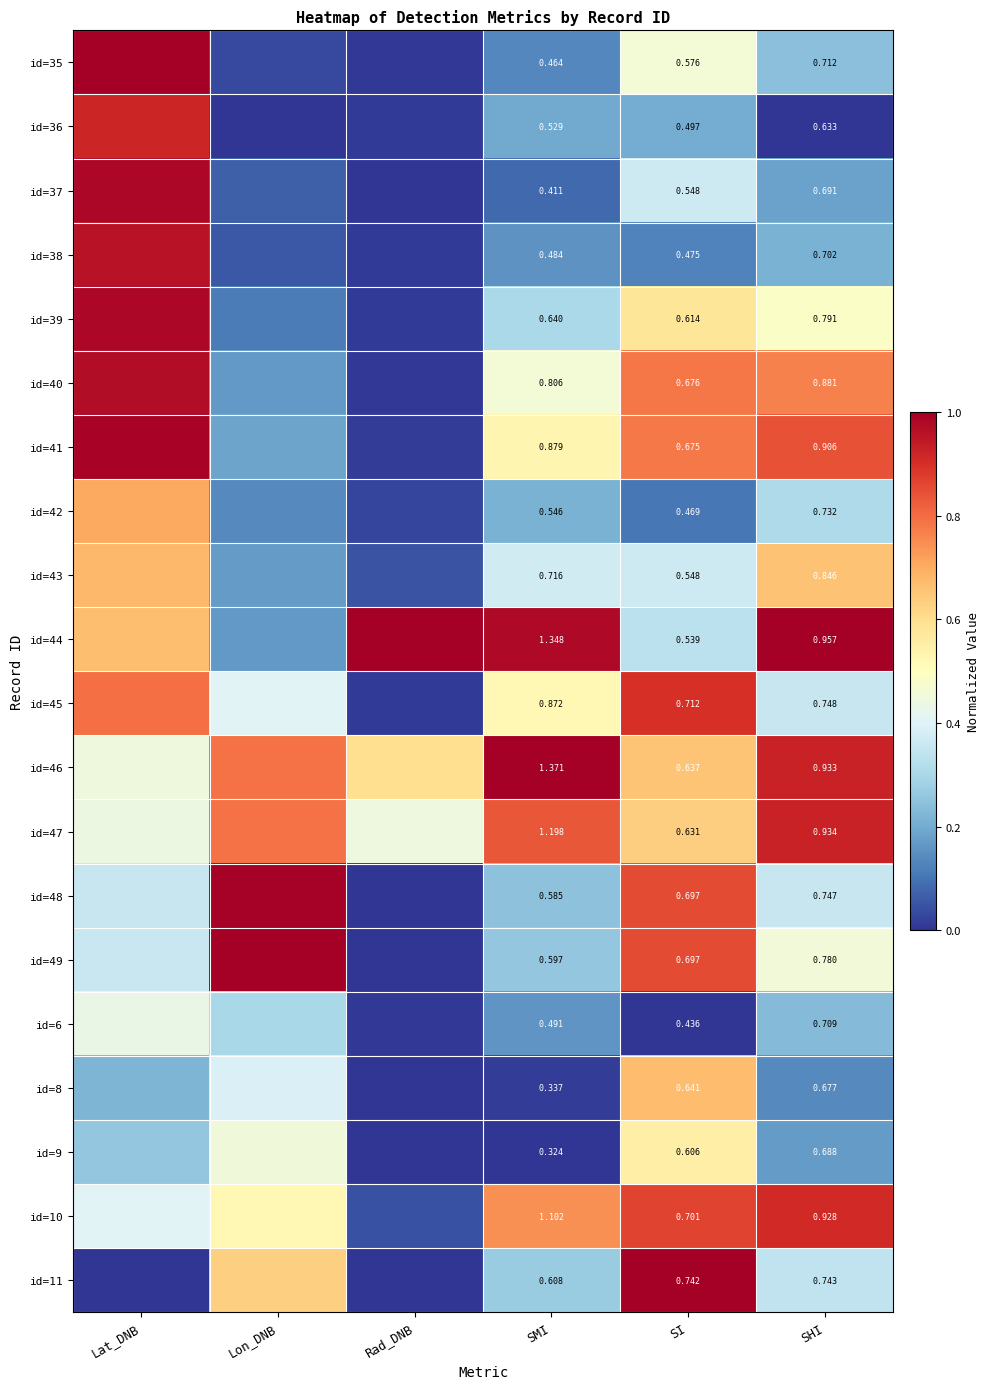

What is the spread (max minus min) of values at Rad_DNB?

1.0